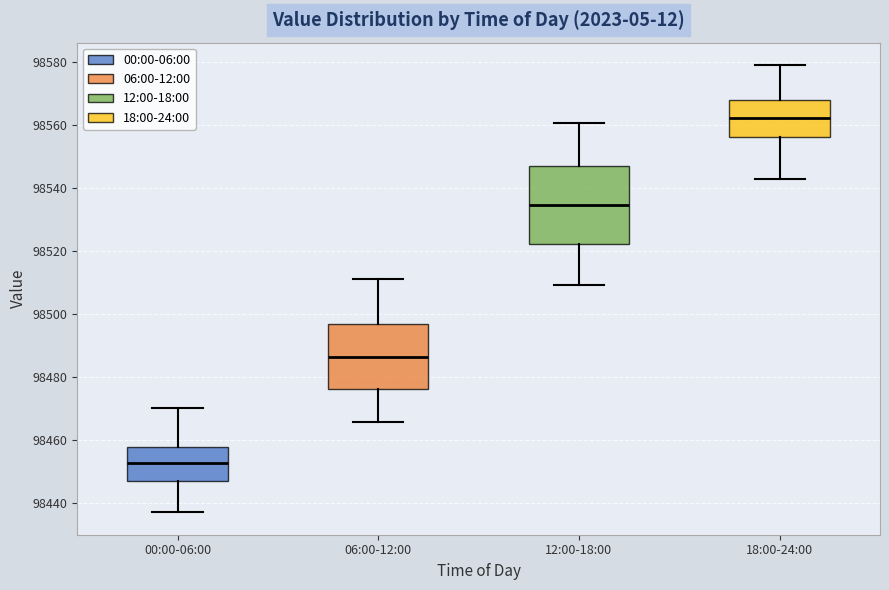

Where does the median line of the box for 00:00-06:00 sit on the y-axis? The values are not printed on the chart, so give them approximately, as read against the axis.

98452